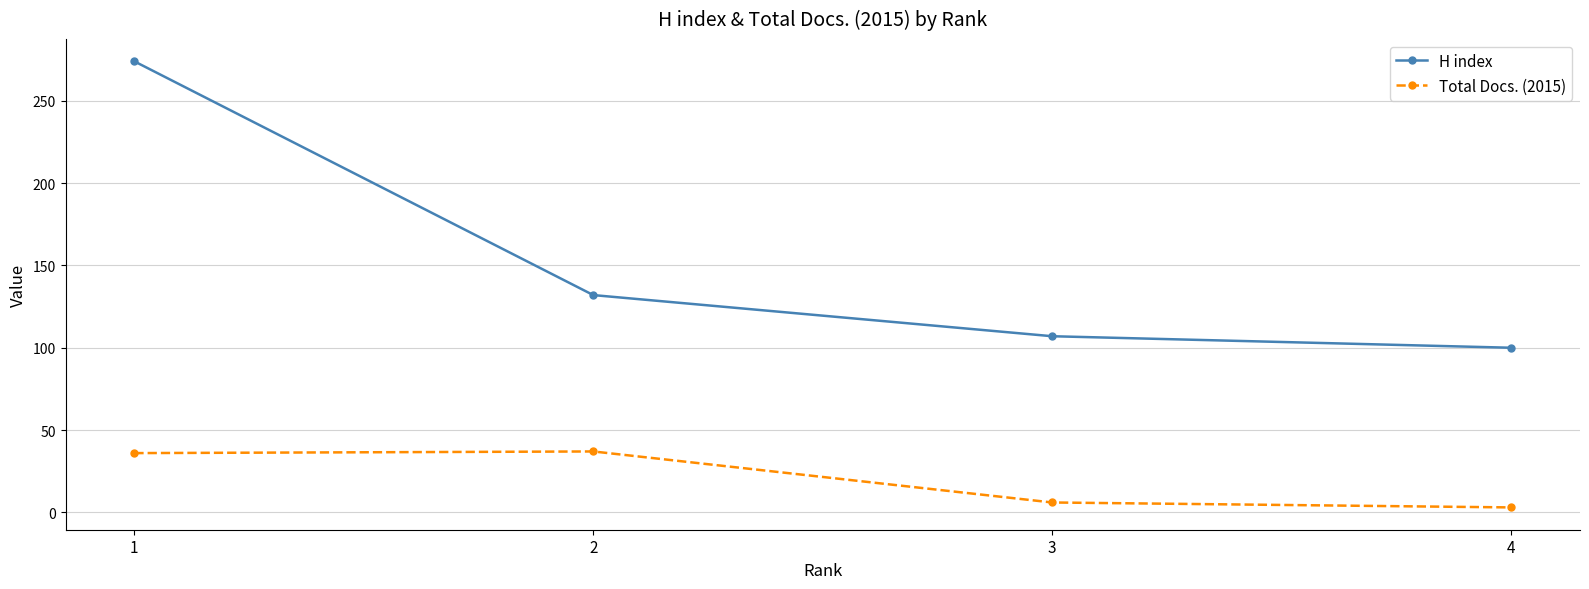

True or false: H index has a value of 132 at 2.

True